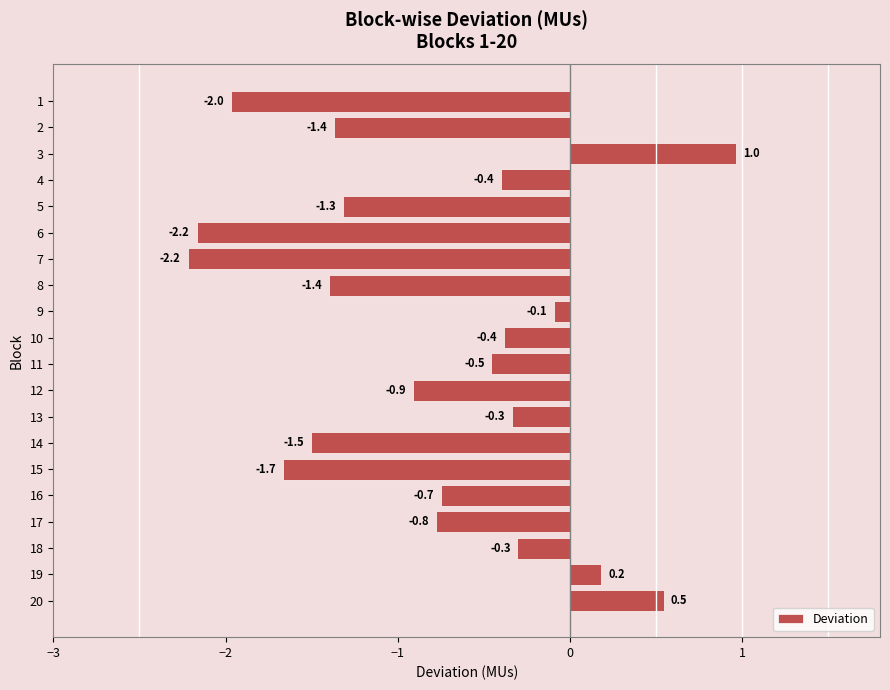

What is the change in value from 2 to 6?

-0.8